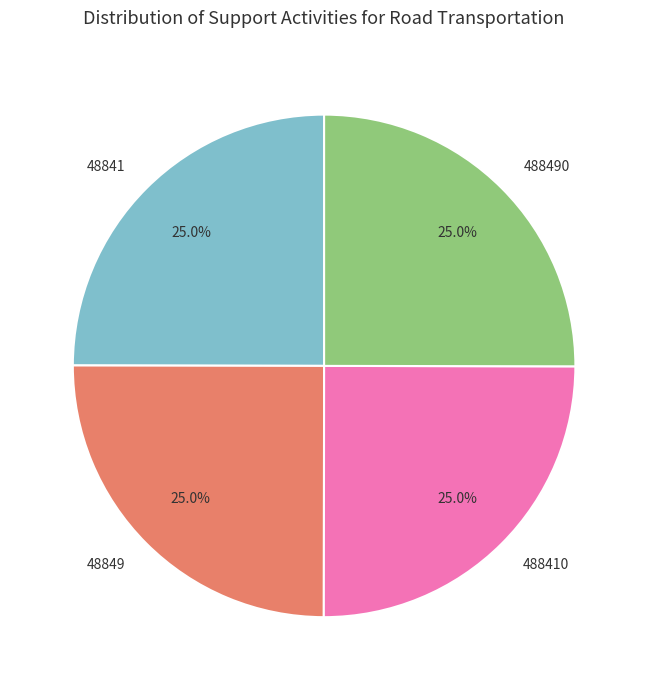

To the nearest percent, what portion does 488410 represent?

25%